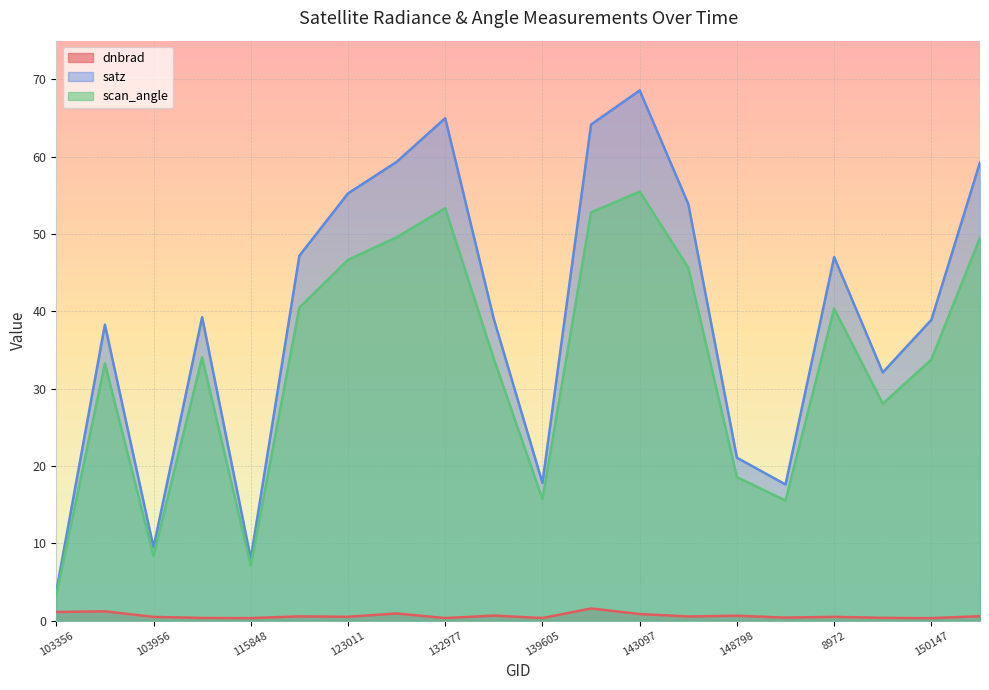

What are all the series names shown in the legend?

dnbrad, satz, scan_angle